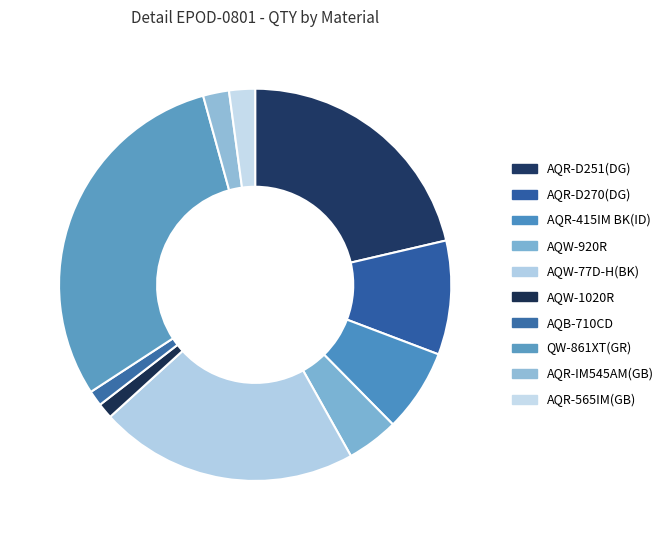

True or false: QW-861XT(GR) accounts for 35% of the total.

False